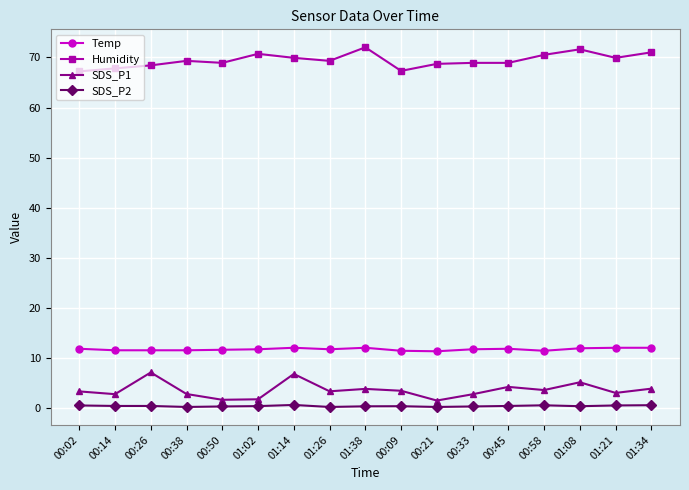

True or false: SDS_P2 has more than 1 interior local peaks.

True